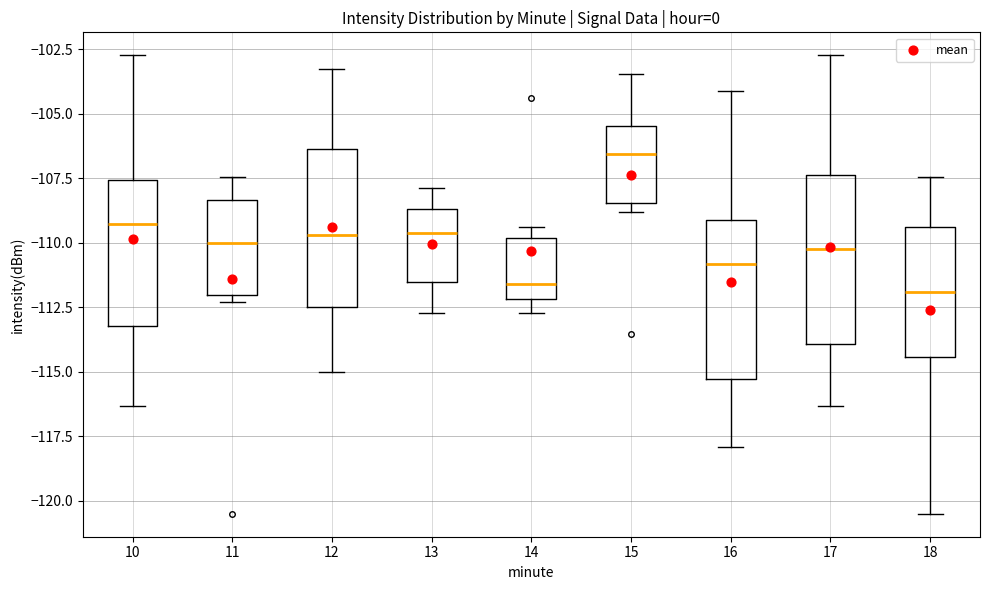

Reading left to right, read every box against the y-axis: the position of its median line, the range the box covers, and the ends of its whiskers. The values are not printed on the chart, so give them approximately, as read against the axis.

10: median -109.5, box -113.0 to -107.5, whiskers -116.5 to -102.5
11: median -110.0, box -112.0 to -108.5, whiskers -112.5 to -107.5
12: median -109.5, box -112.5 to -106.5, whiskers -115.0 to -103.0
13: median -109.5, box -111.5 to -108.5, whiskers -112.5 to -108.0
14: median -111.5, box -112.0 to -110.0, whiskers -112.5 to -109.5
15: median -106.5, box -108.5 to -105.5, whiskers -109.0 to -103.5
16: median -111.0, box -115.5 to -109.0, whiskers -118.0 to -104.0
17: median -110.5, box -114.0 to -107.5, whiskers -116.5 to -102.5
18: median -112.0, box -114.5 to -109.5, whiskers -120.5 to -107.5